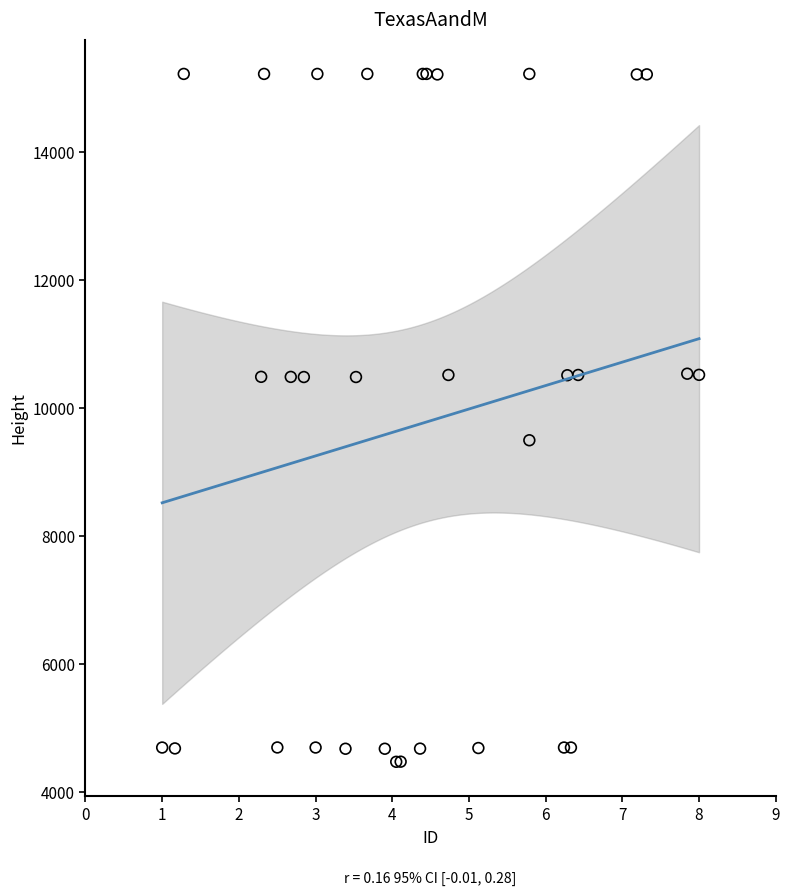

What Y value in the scatter plot is closest to 9843?

9493